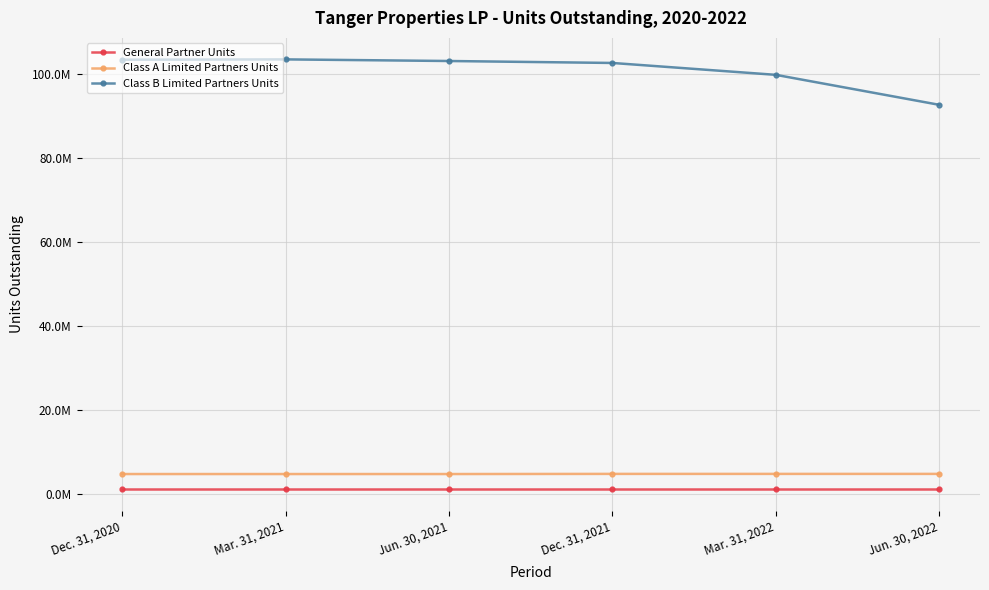

Rank the series at Mar. 31, 2022 from lowest to highest value.

General Partner Units, Class A Limited Partners Units, Class B Limited Partners Units